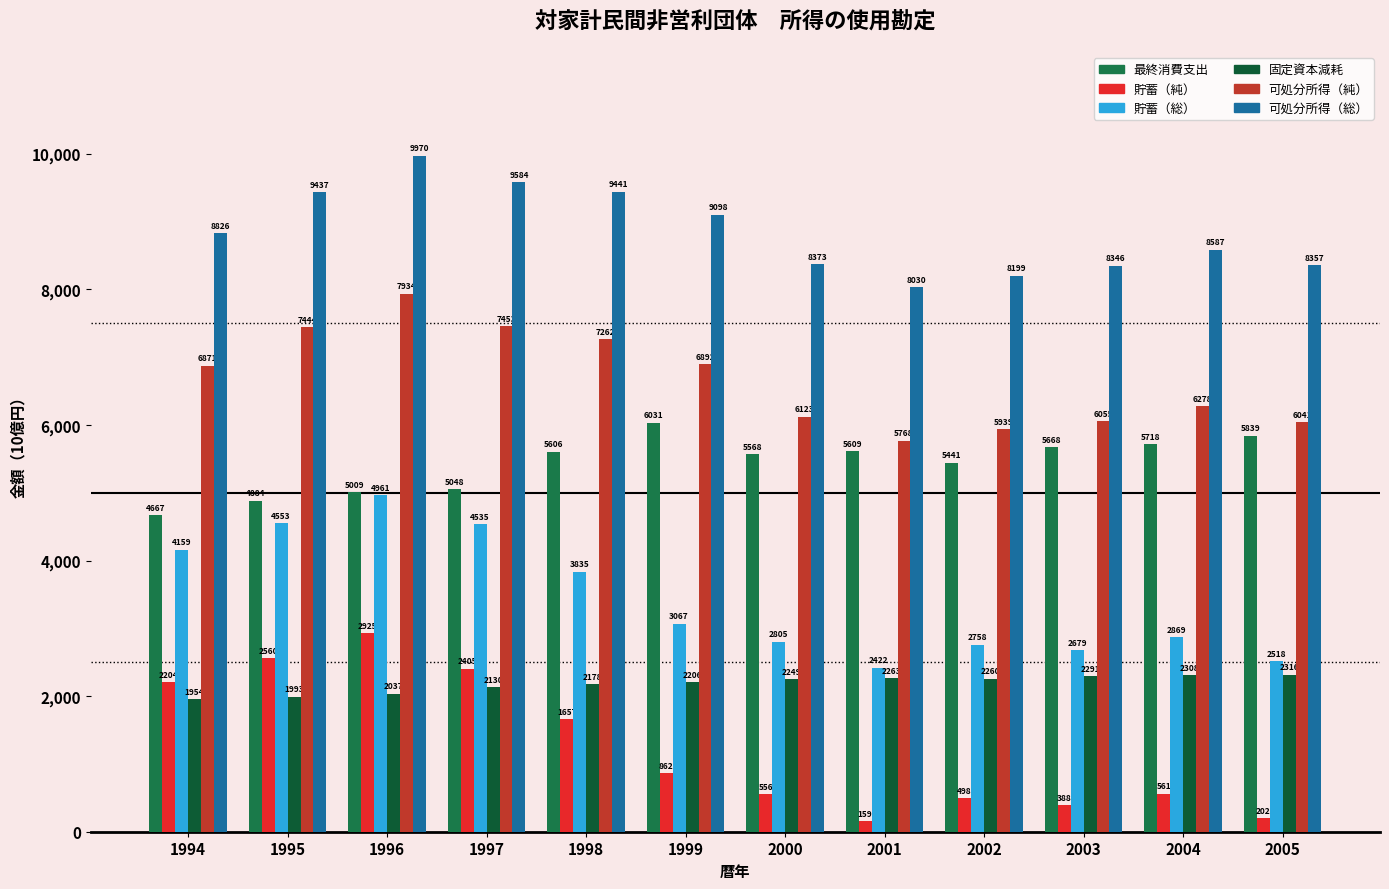

Are the bars horizontal?

No